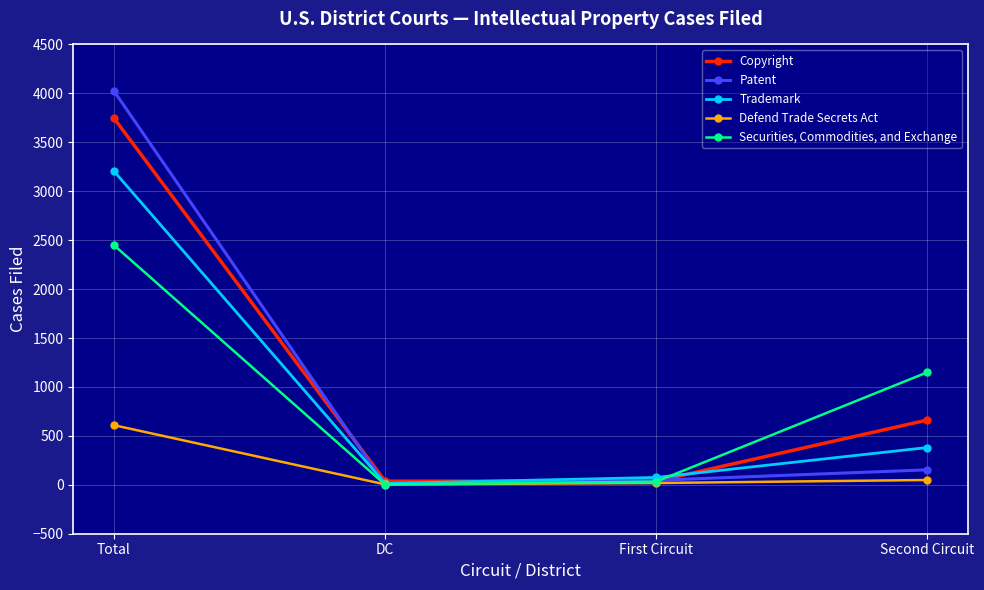

What is the difference between the maximum and second lowest values in the Copyright series?

3709